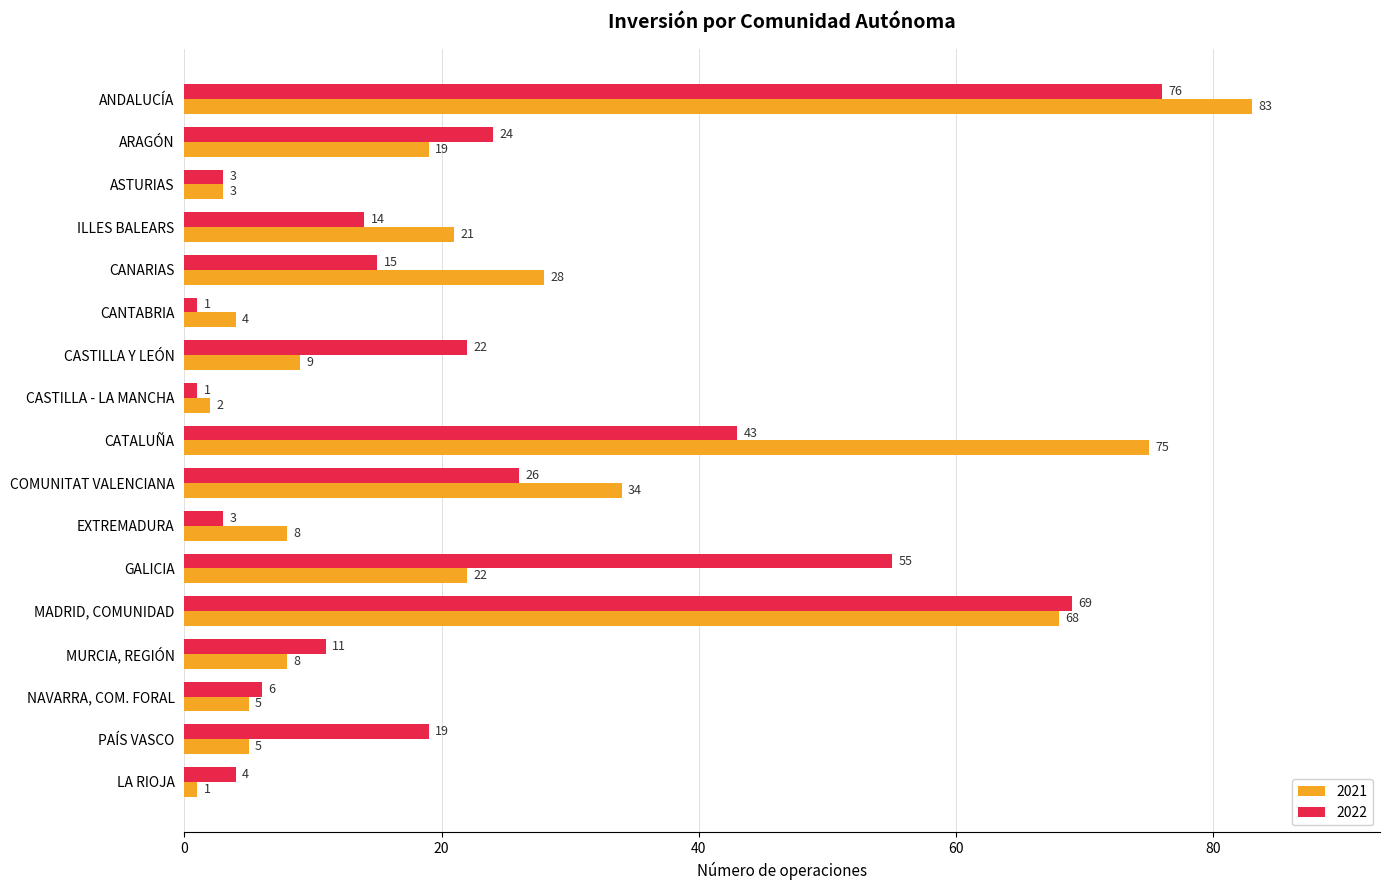

Is it true that 2021 equals 8 at CANARIAS?

False